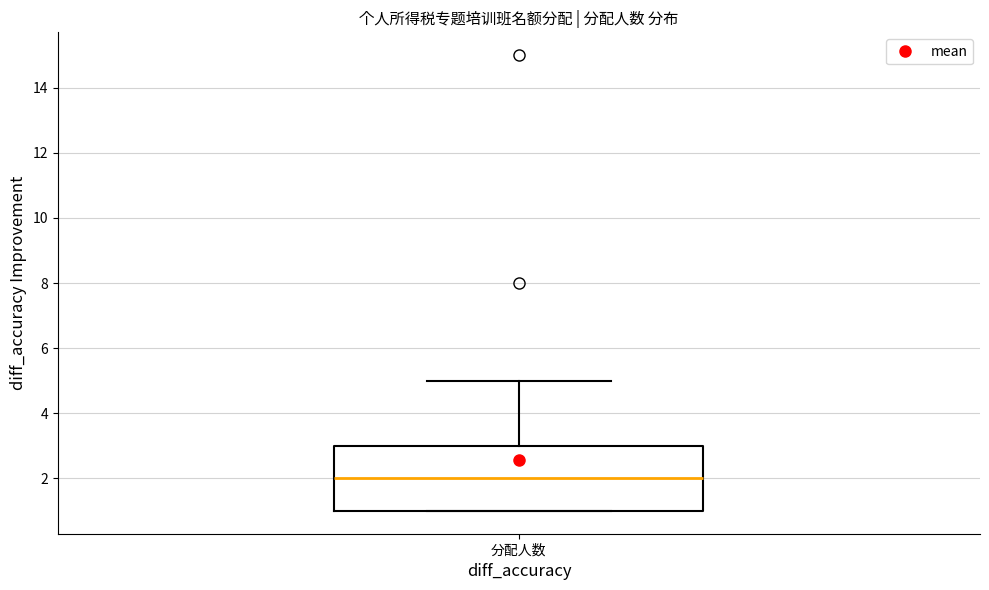

Transcribe this box plot: give where the median line is, the range the box spans, and where the two whiskers end, as read against the y-axis. The values are not printed on the chart, so give them approximately, as read against the axis.

median 2, box 1 to 3, whiskers 1 to 5